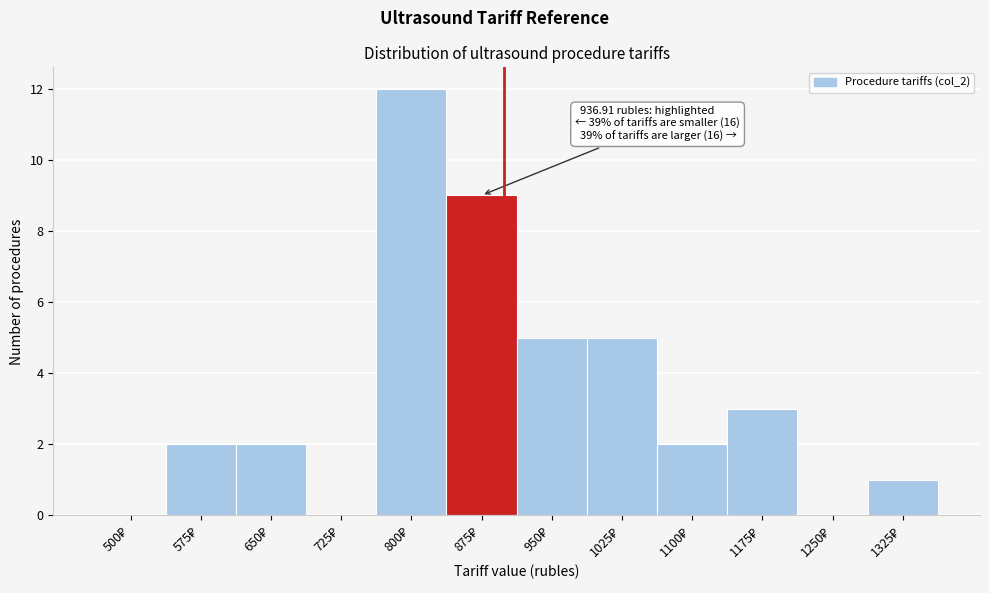

What is the sum of all values?

41